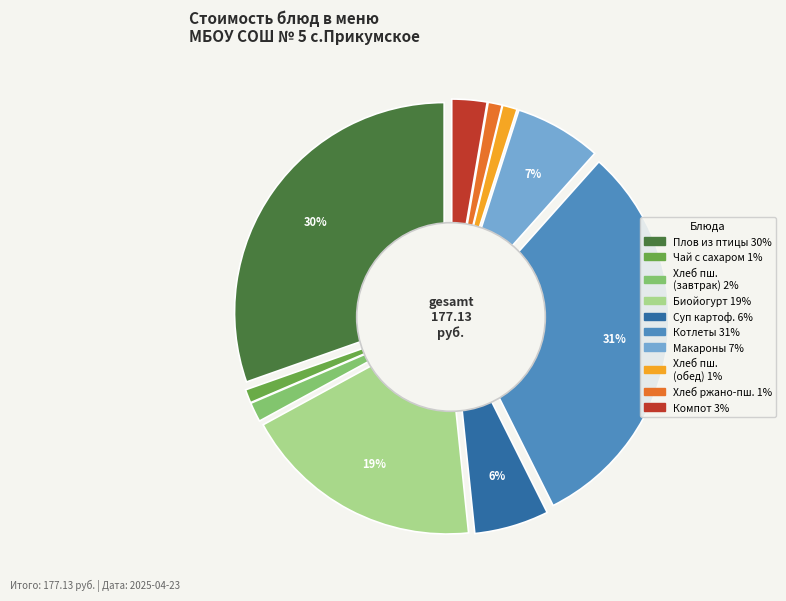

What percentage is NOT represented by Хлеб пшеничный (обед)?

98.9%